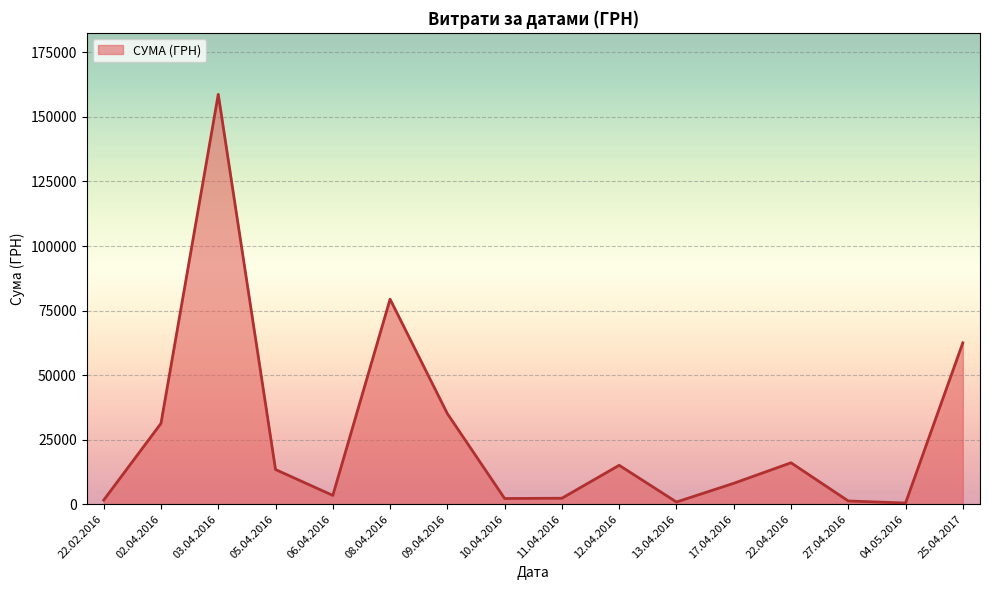

What is the difference between the maximum and minimum values?

158325.8